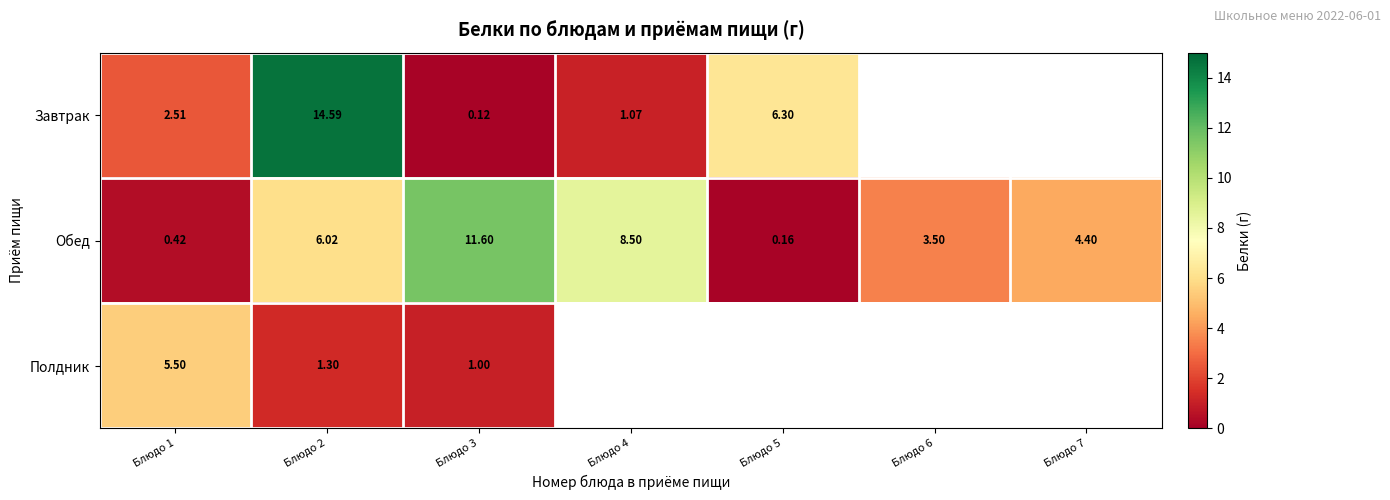

Where does the Обед series first go above 4?

Блюдо 2